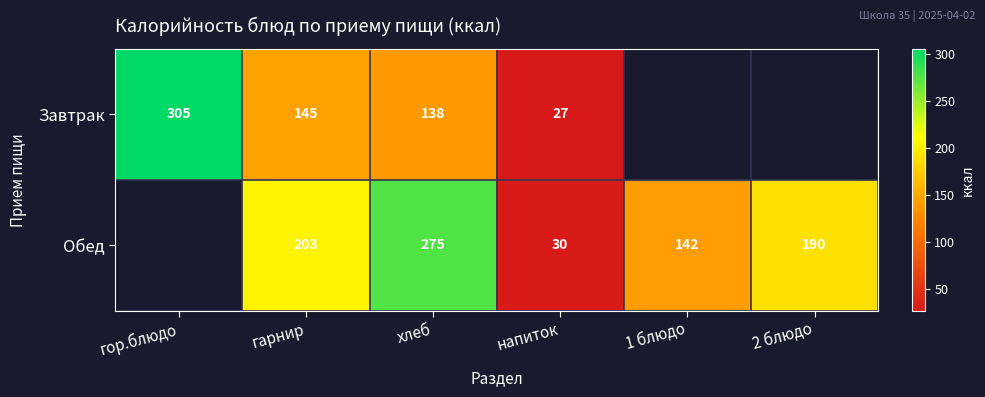

What is the total value across all series at хлеб?

413